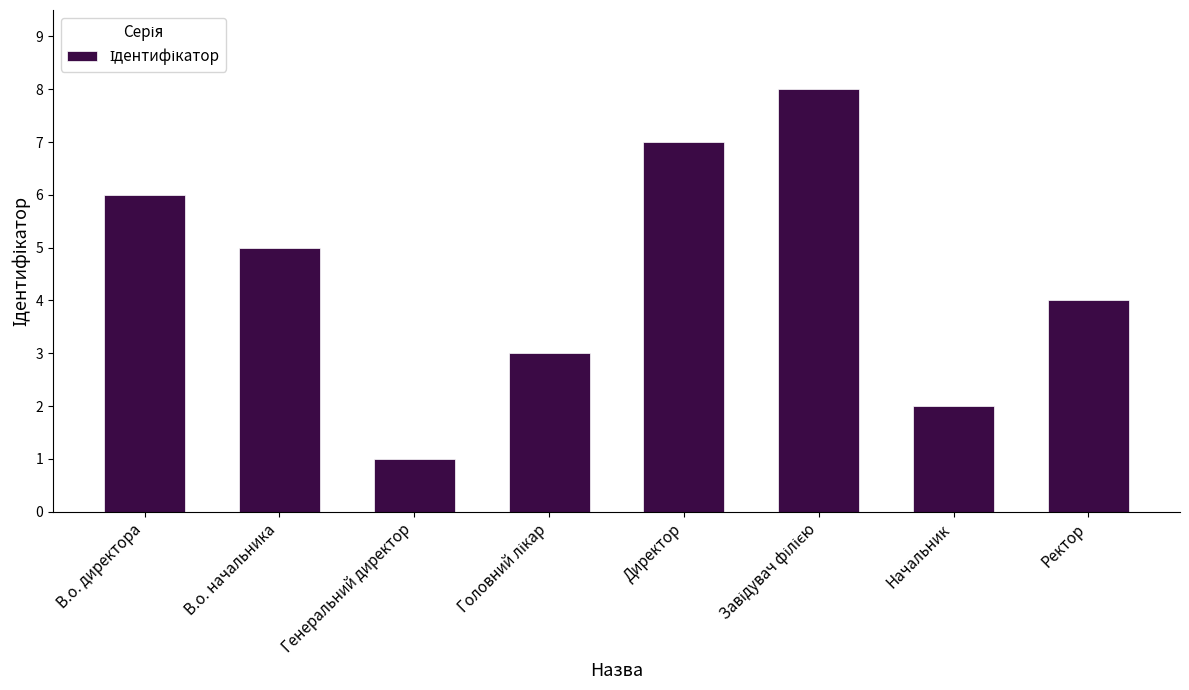

At which label is the value closest to 4?

Ректор